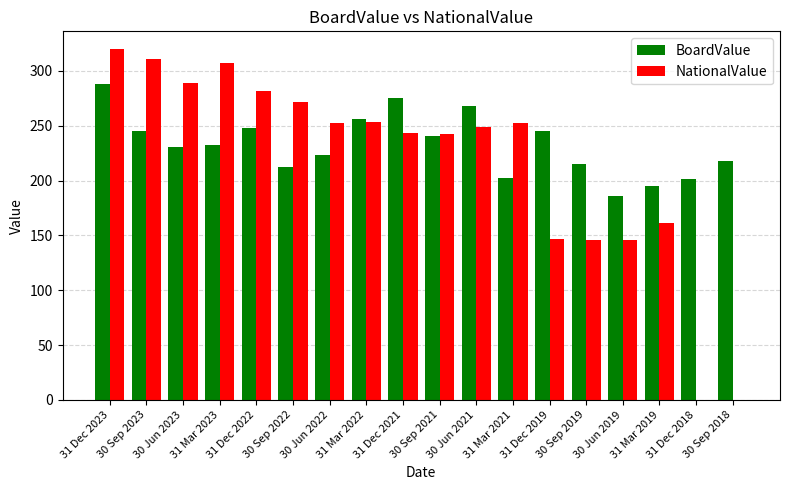

Are the bars horizontal?

No